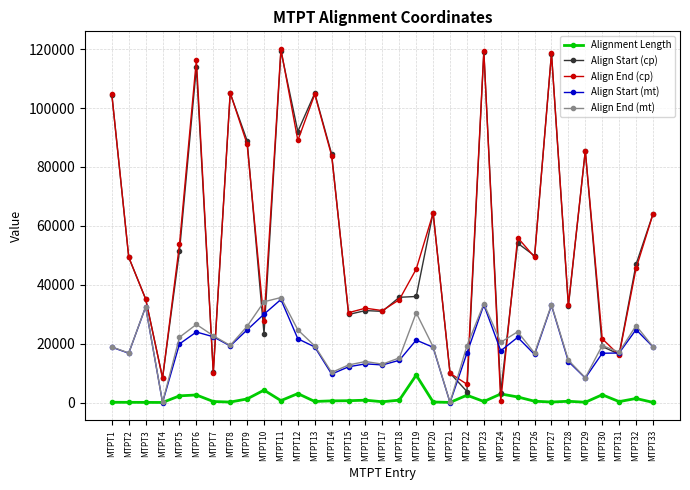

In Align Start (cp), how many points are higher than both neighbors (excluding endpoints)?

10